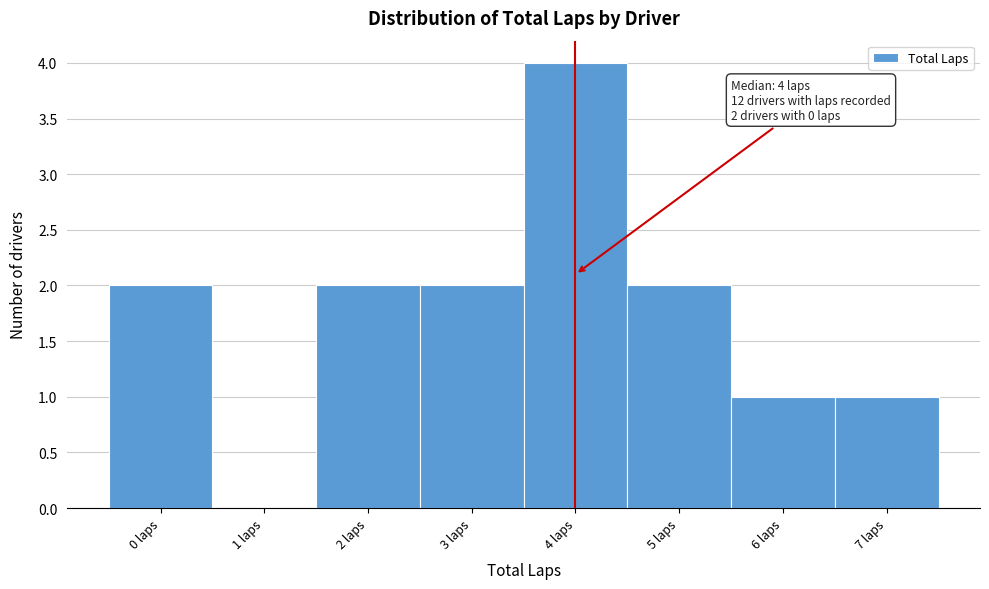

Which range on the x-axis has the tallest bar?

3.5 to 4.5